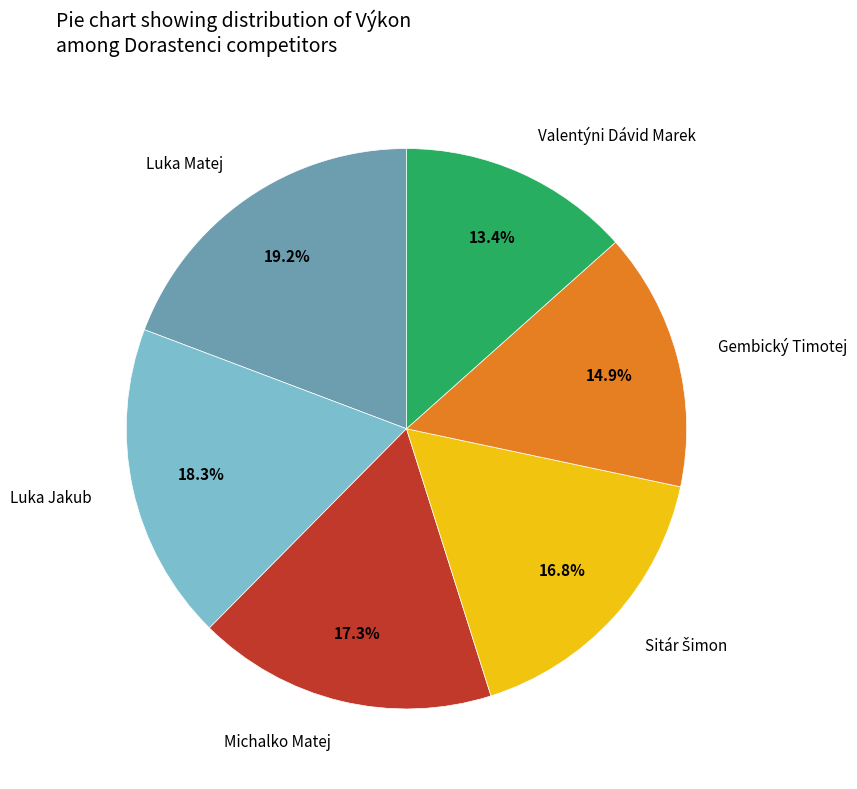

Is it true that Gembický Timotej is 6% of the pie?

False